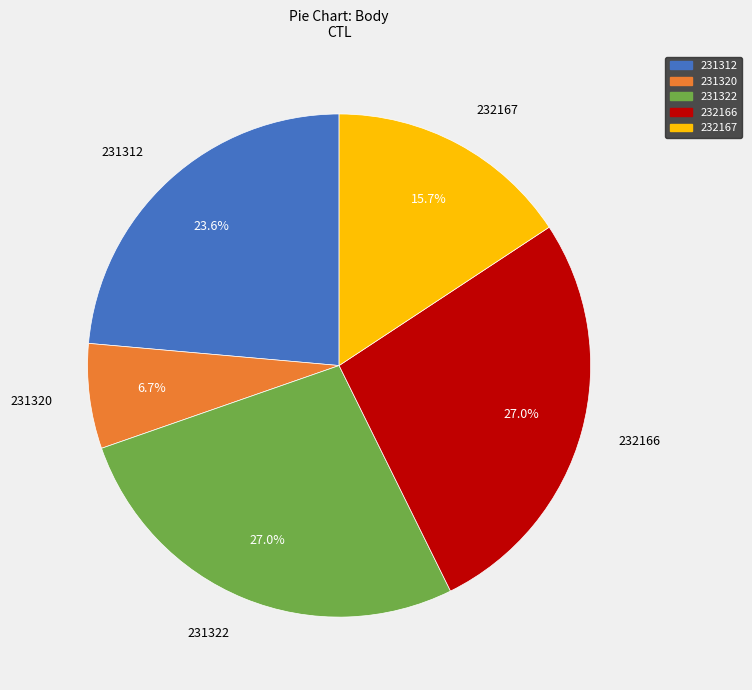

Is the sum of 232166 and 232167 greater than half?

No